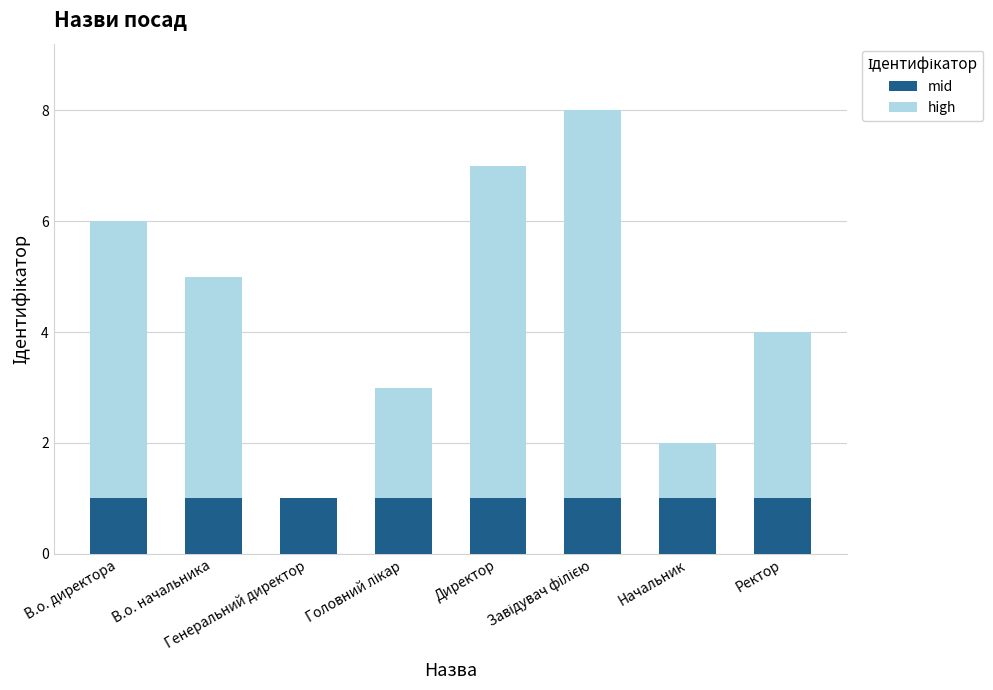

Are the bars grouped side by side (vs. stacked)?

No